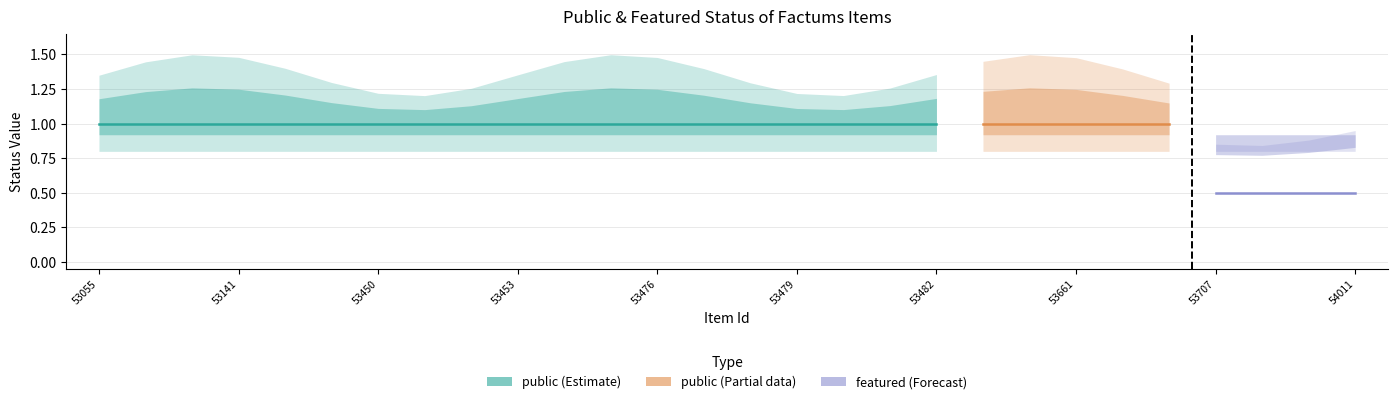

List the series in order of their peak value, highest first.

public, featured